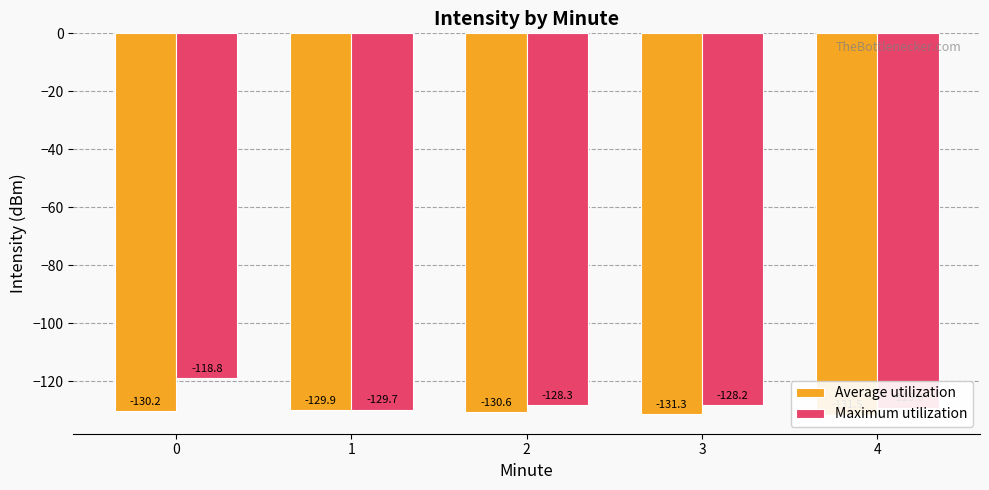

Where is Average utilization nearest to the value -130?

1